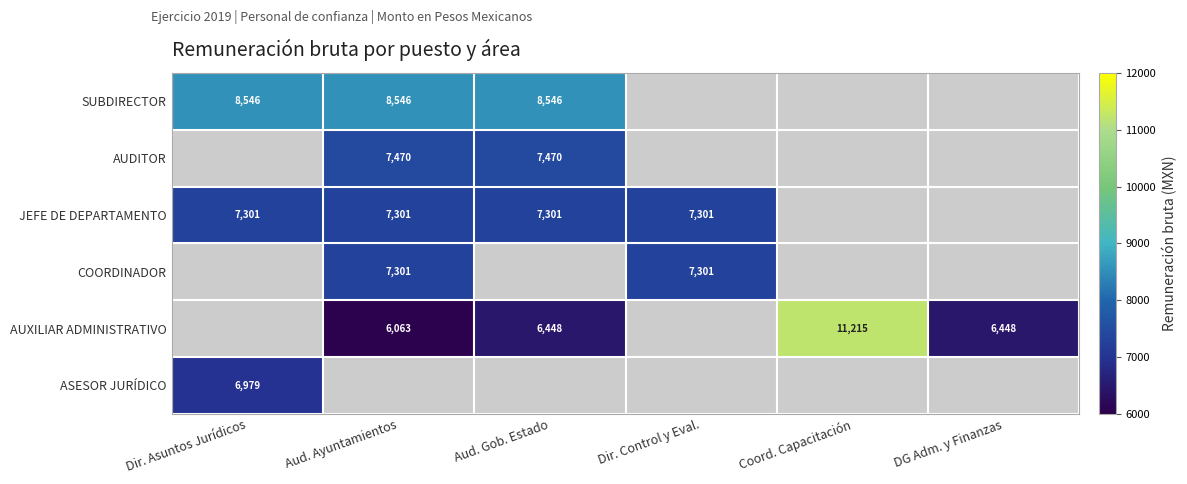

Is the value of AUDITOR at Aud. Gob. Estado greater than the value of COORDINADOR at Aud. Ayuntamientos?

Yes